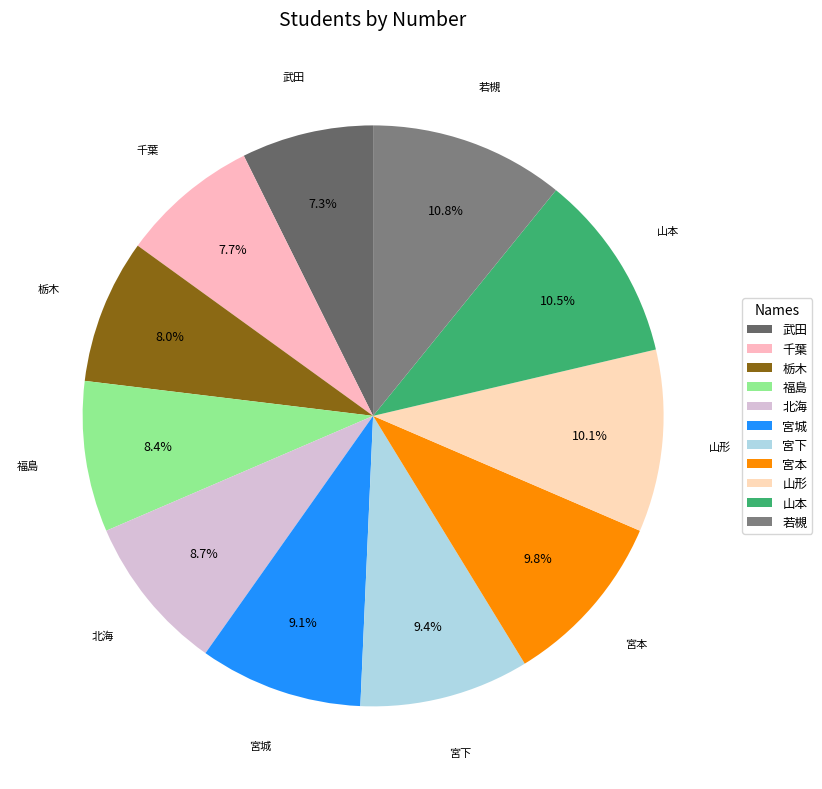

True or false: 栃木 accounts for 1% of the total.

False